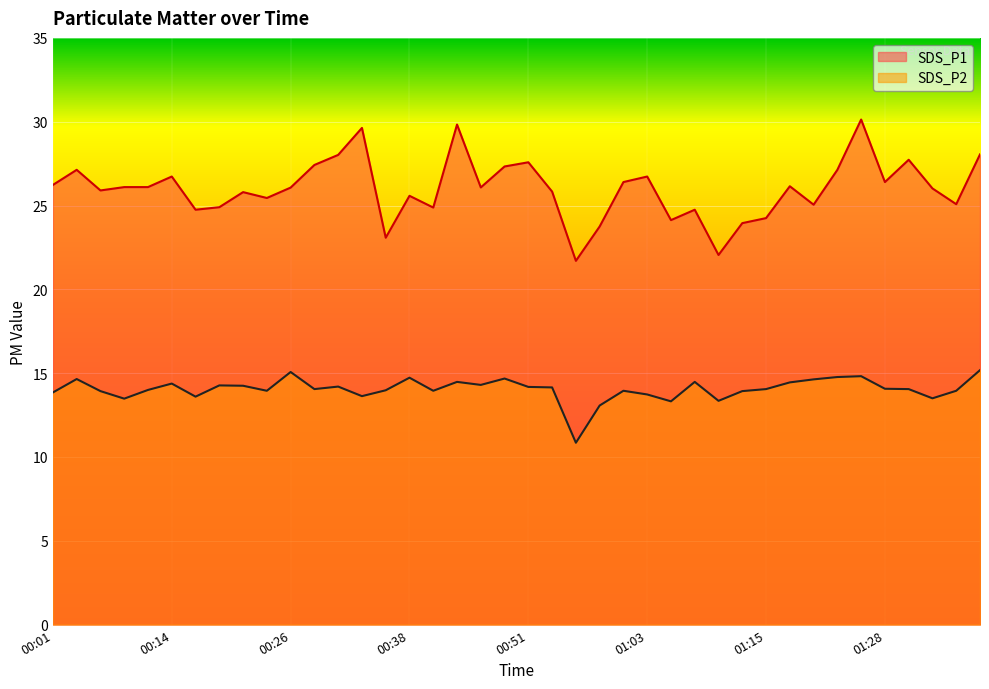

What is the average value of the SDS_P1 series?

26.0